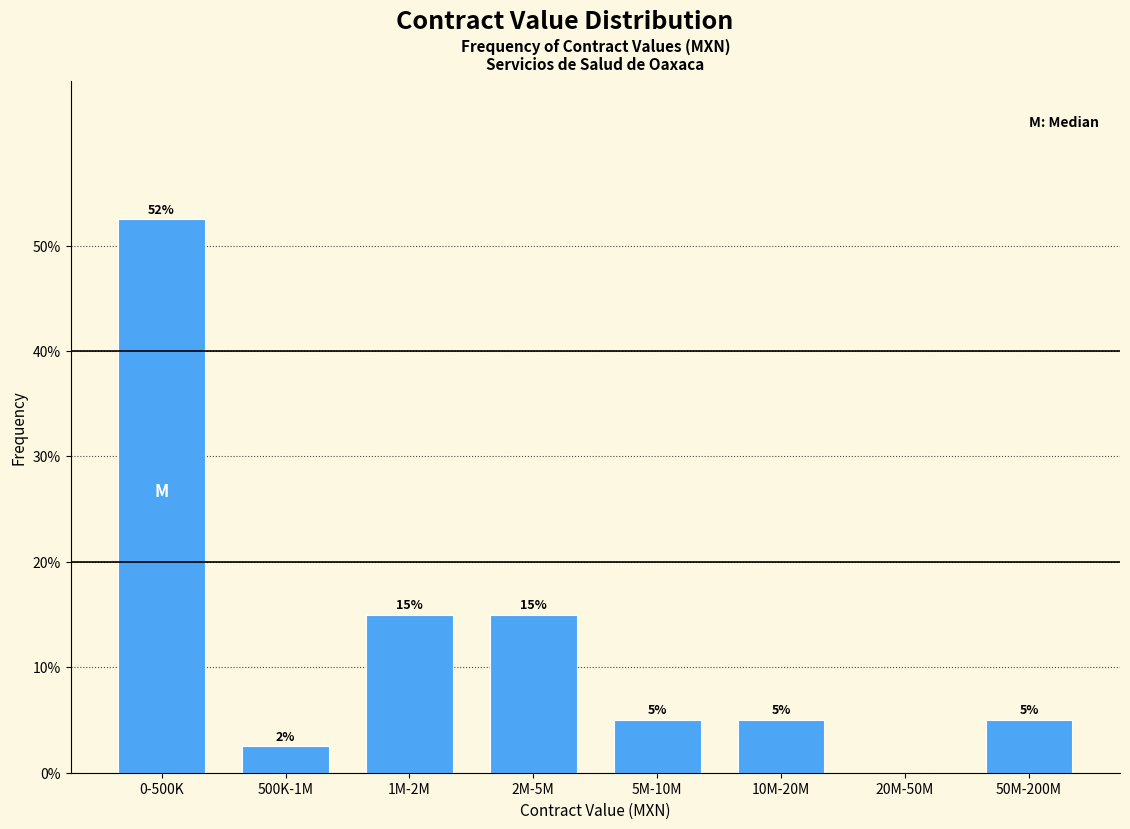

What is the sum of the values at 10M-20M and 1M-2M?

20.0